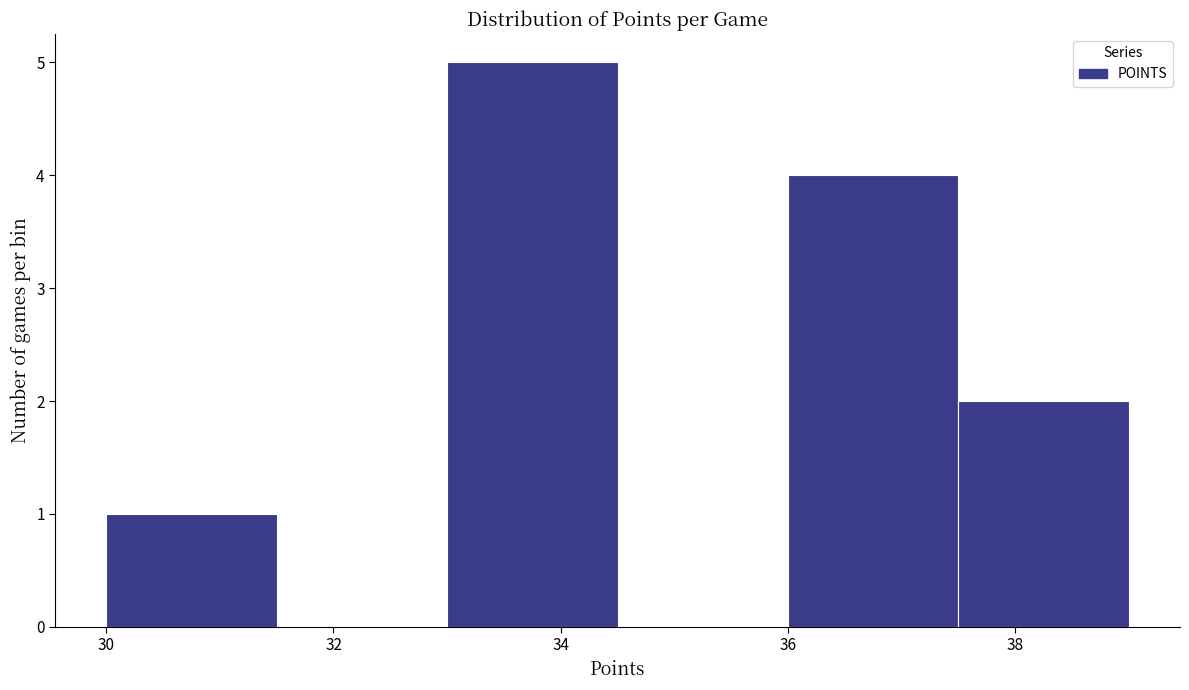

What is the height of the bar covering 36.0 to 37.5 on the x-axis? Neither the bar edges nor the heights are printed on the chart, so give them approximately, as read against the axes.

4